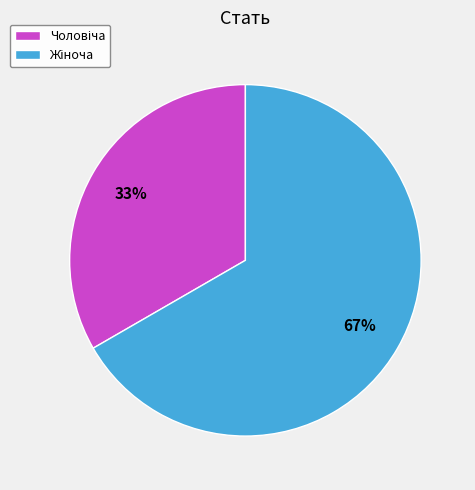

Is there a majority slice in this chart?

Yes